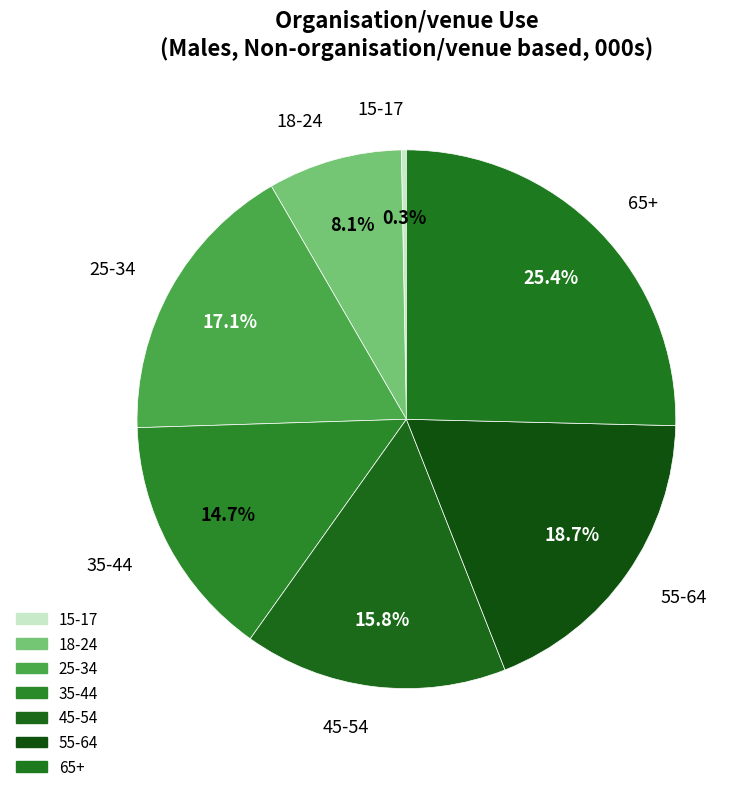

Count the number of slices in the pie.

7